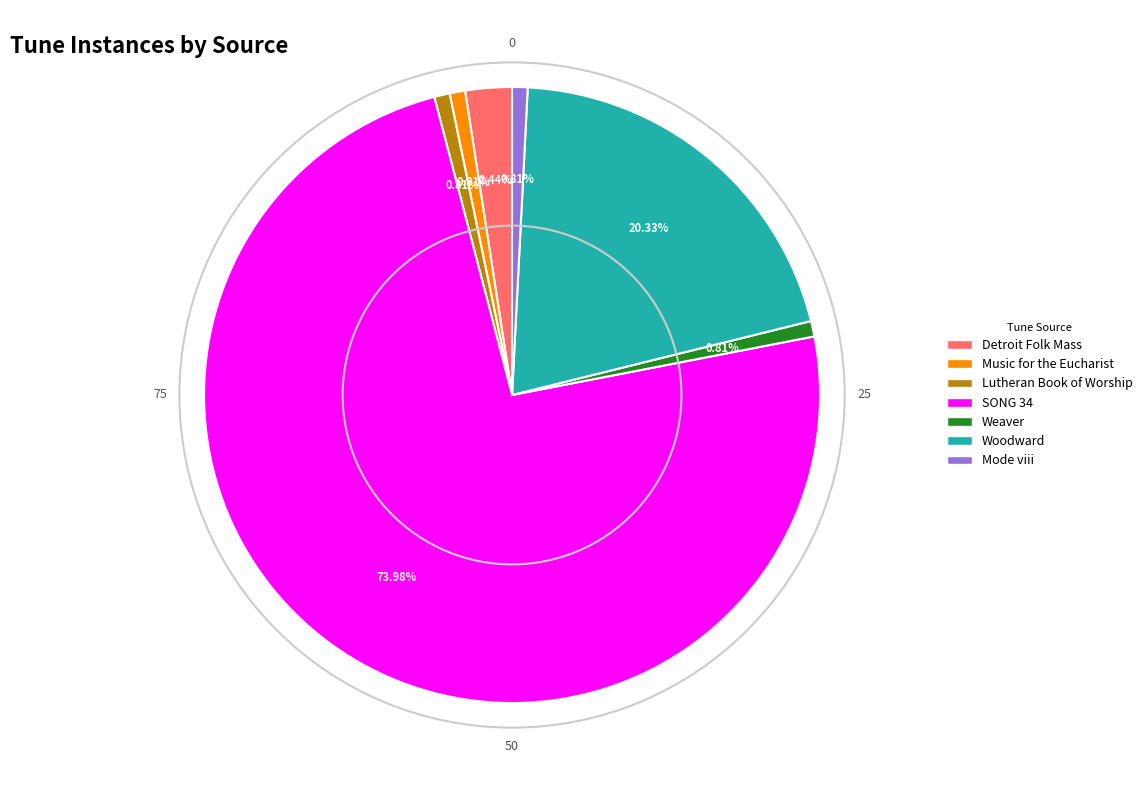

Is it true that Lutheran Book of Worship is 1% of the pie?

True